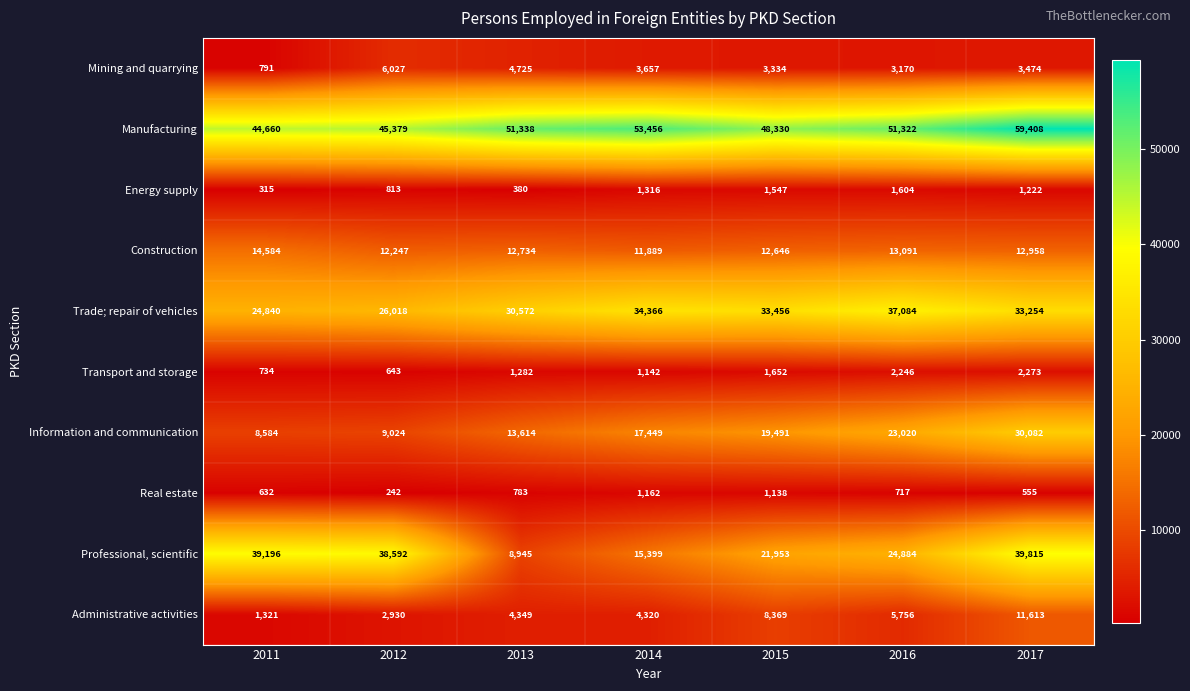

Which series has the widest spread of values?

Professional, scientific